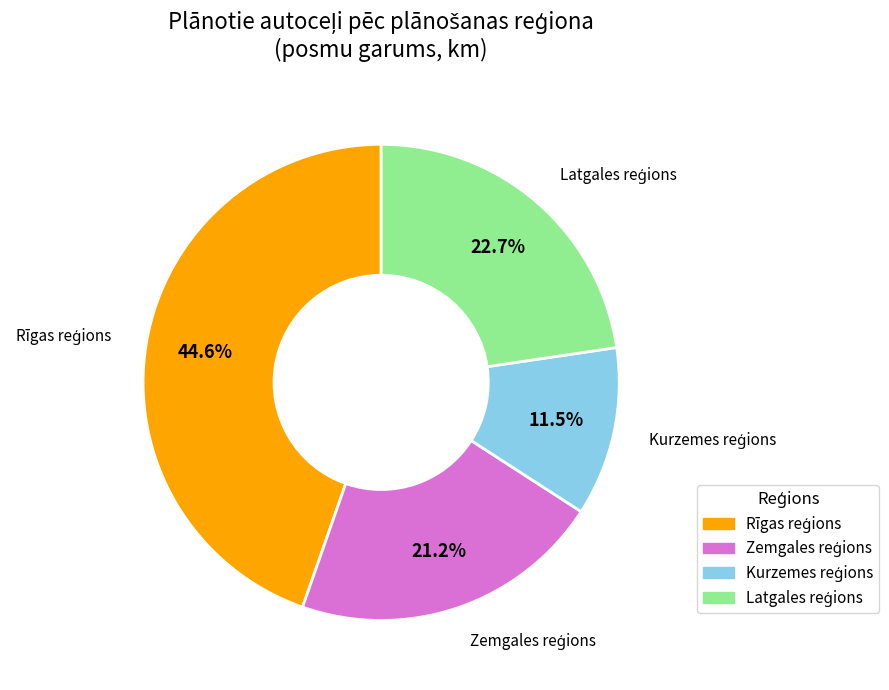

Count the number of slices in the pie.

4